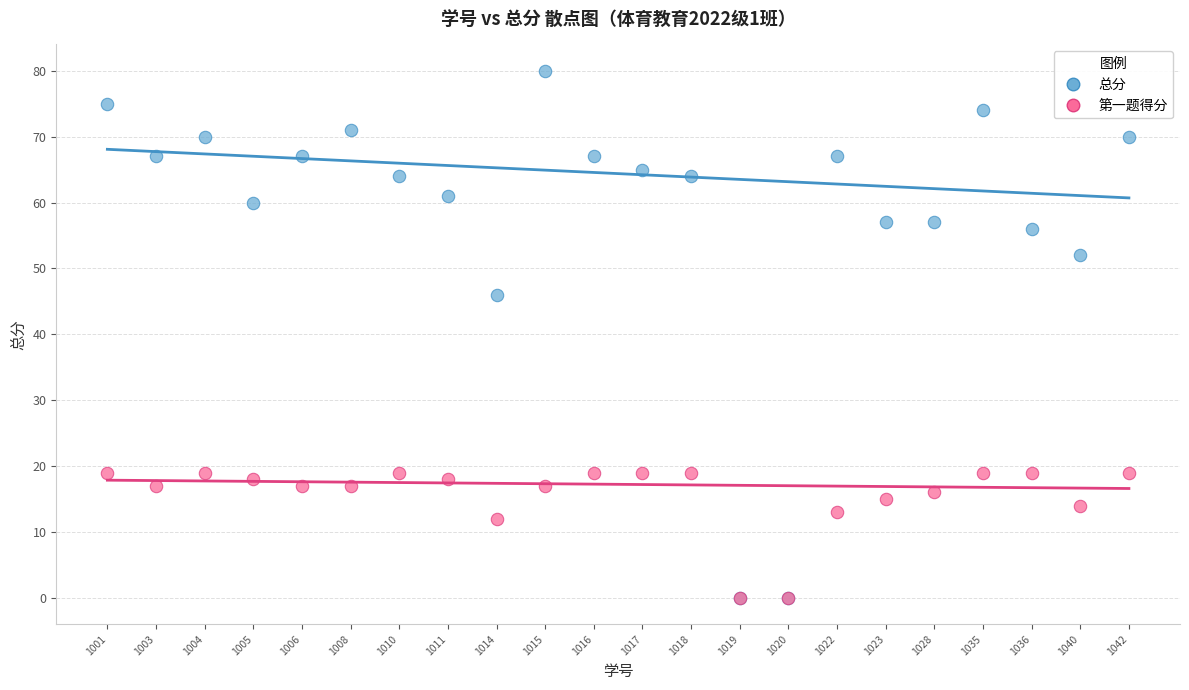

Across all series, what Y value is closest to 40?

46